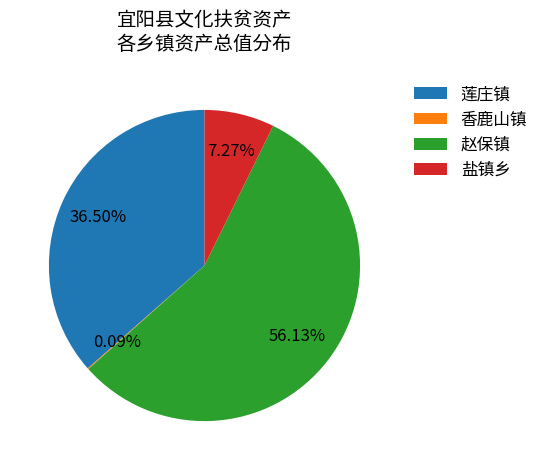

Approximately how many times larger is the value at 盐镇乡 compared to 赵保镇?

0.1